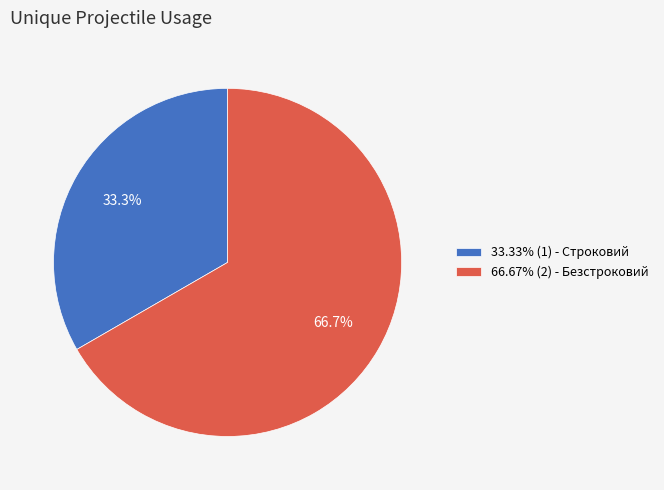

Count the number of slices in the pie.

2